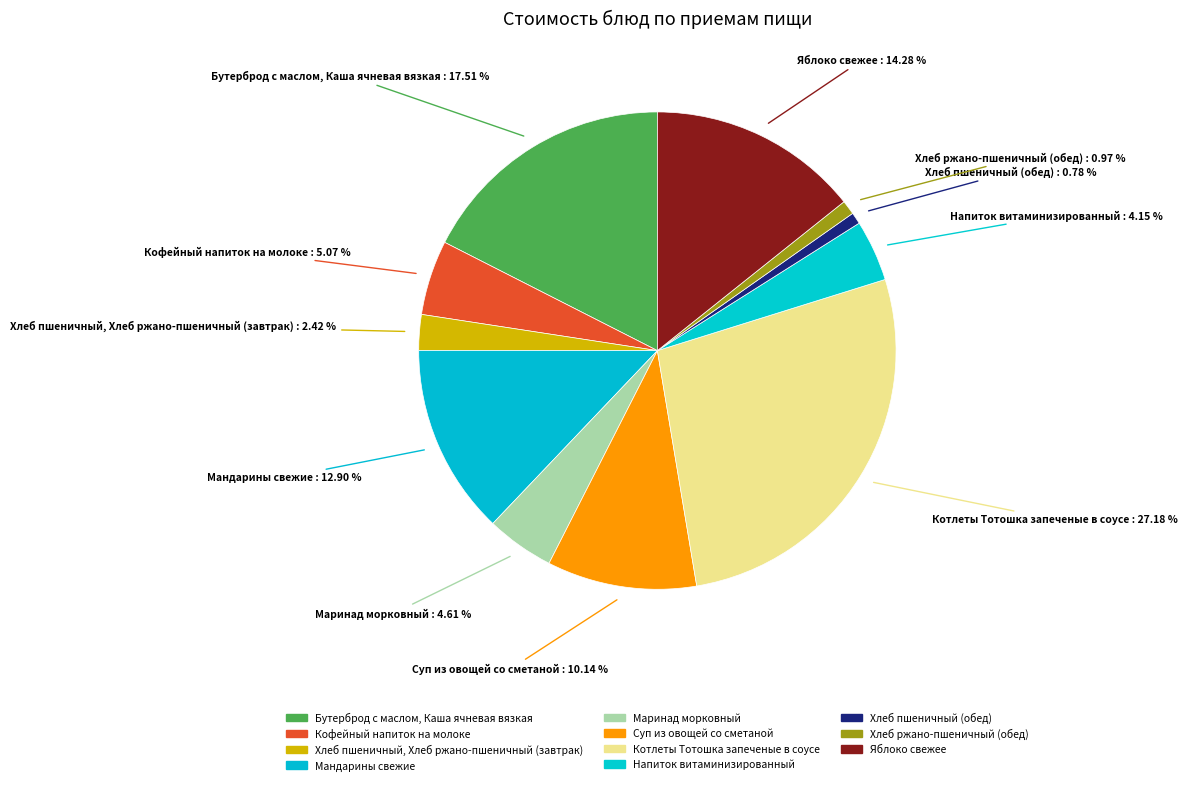

What is the change in value from Хлеб пшеничный, Хлеб ржано-пшеничный (завтрак) to Суп из овощей со сметаной?

+16.8